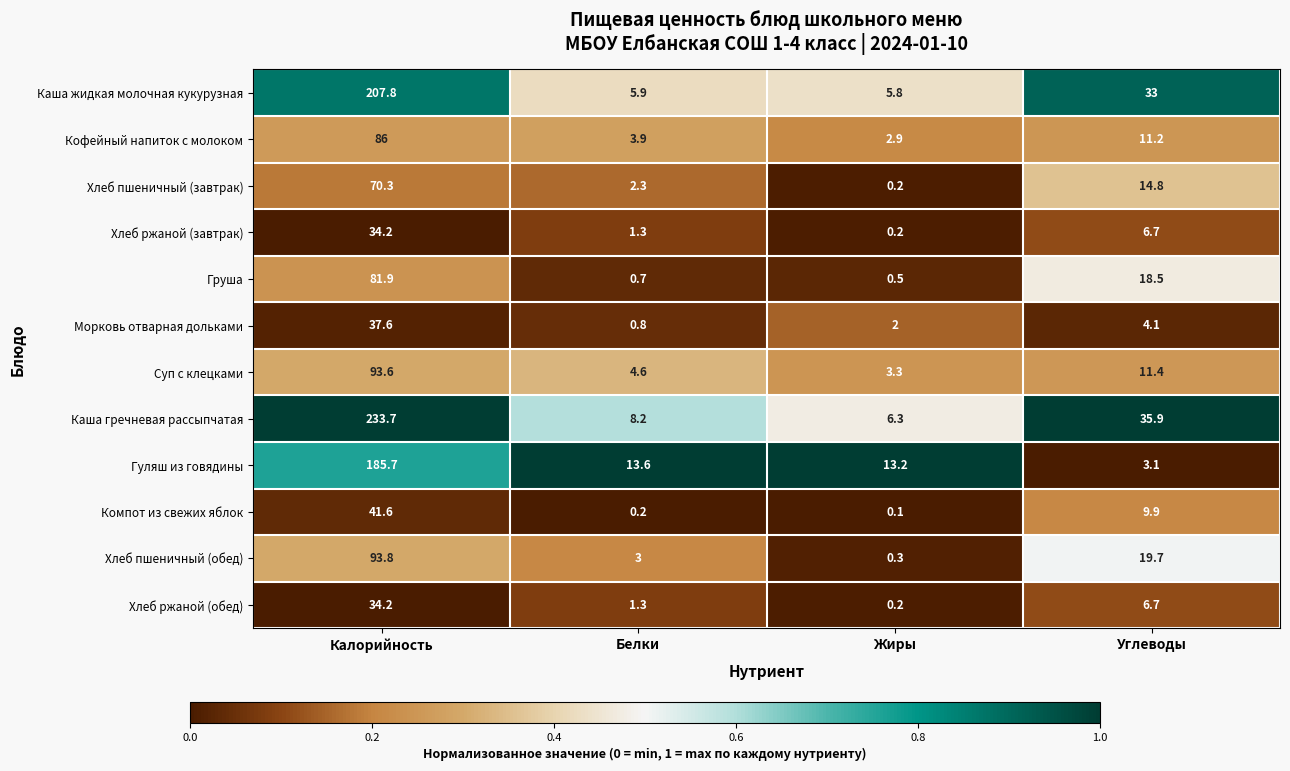

What is the sum of the Суп с клецками values at Калорийность and Углеводы?

105.0